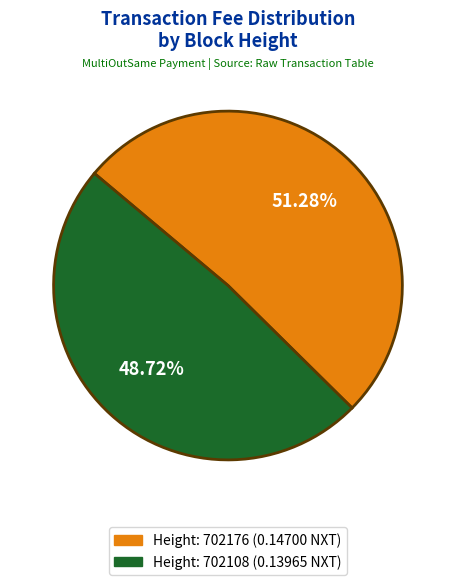

Is there a majority slice in this chart?

Yes